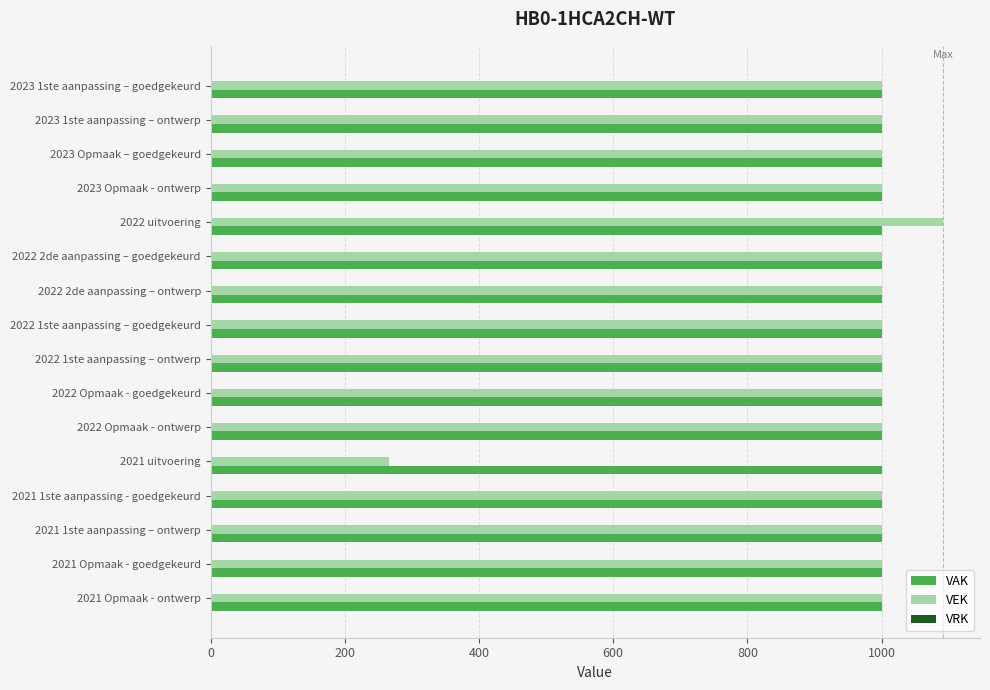

What is the average value of the VEK series?

960